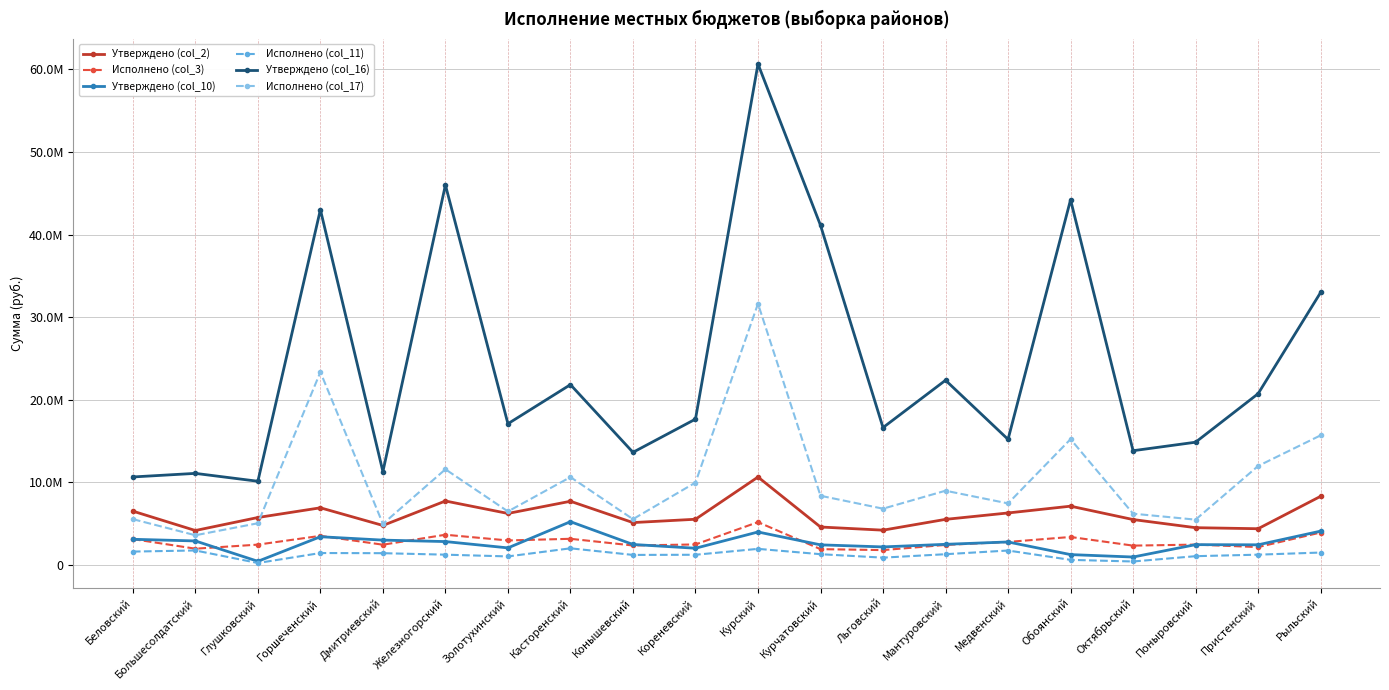

What is the label of the 2nd point from the right?

Пристенский